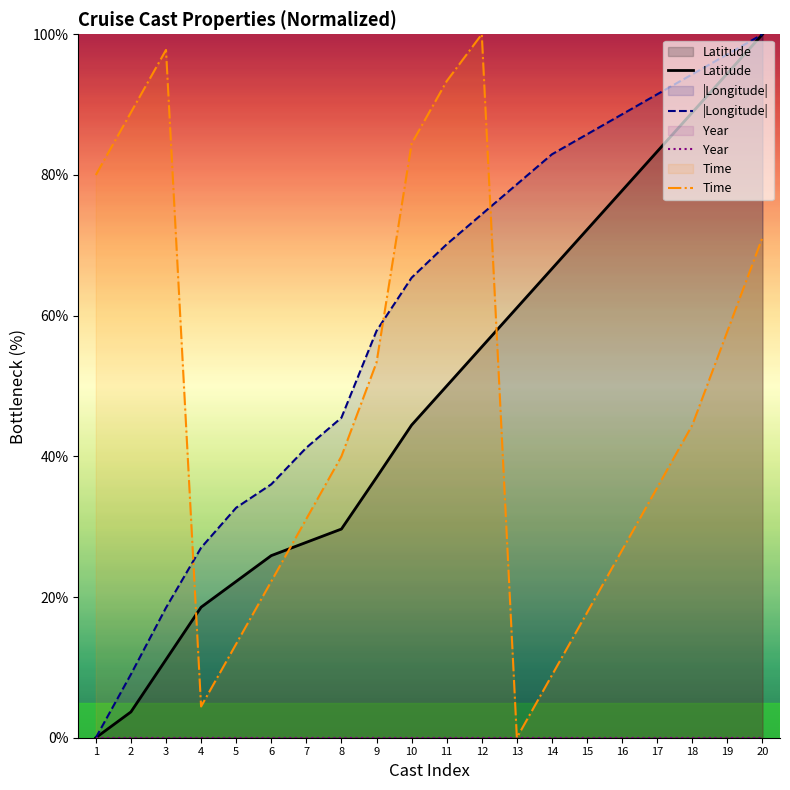

List the series in order of their peak value, lowest first.

Year, Latitude, |Longitude|, Time